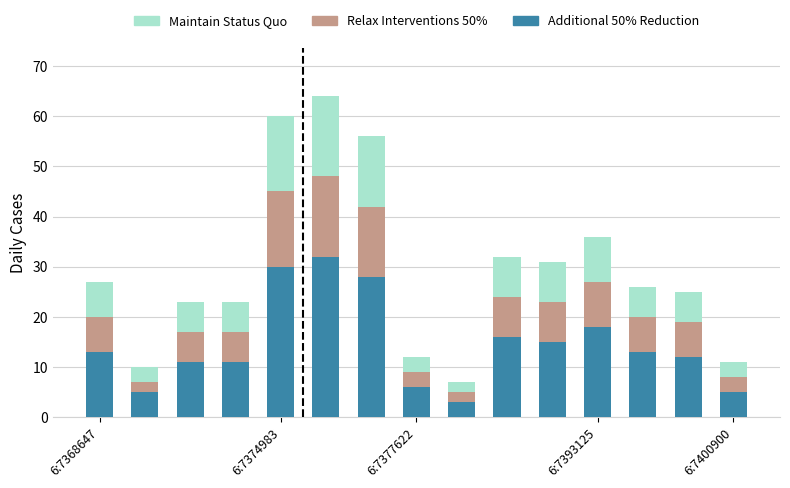

What is the highest value of the Additional 50% Reduction series?

32